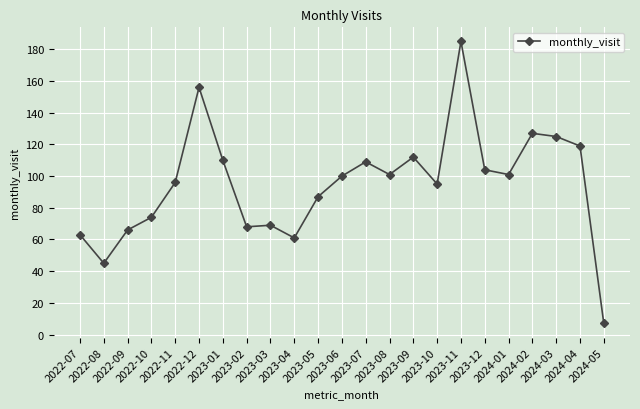

Is it true that the value at 2022-11 is 51?

False